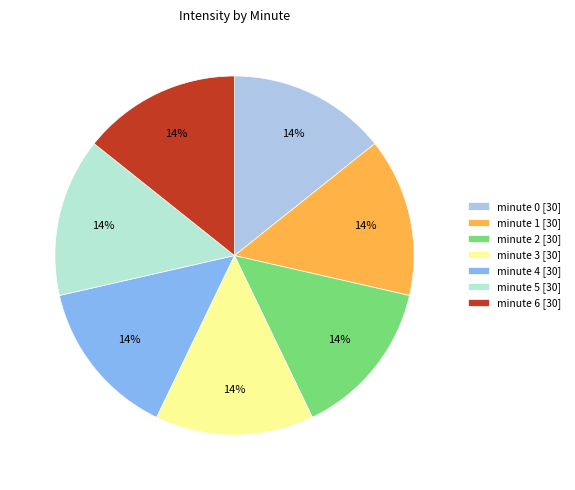

To the nearest percent, what portion does minute 5 [30] represent?

14%